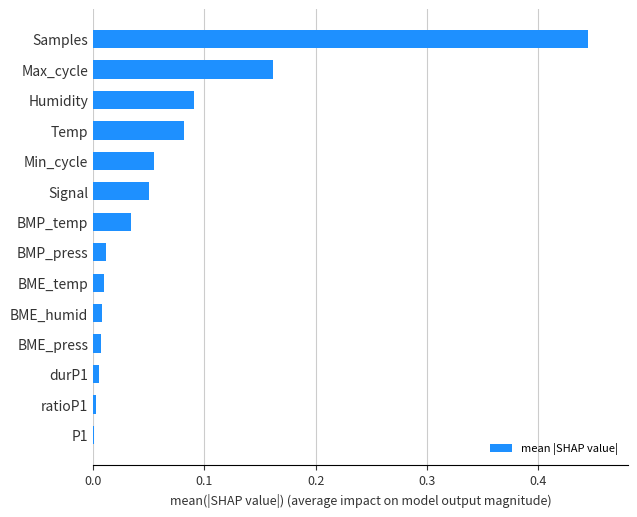

Which label corresponds to the largest value in the chart?

Samples